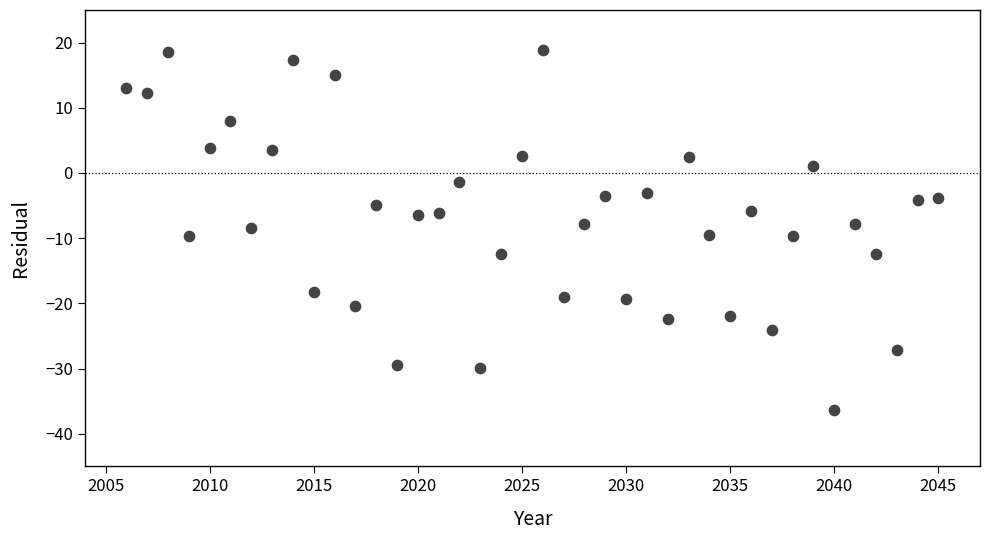

What is the range of Y values (max minus min)?

55.3